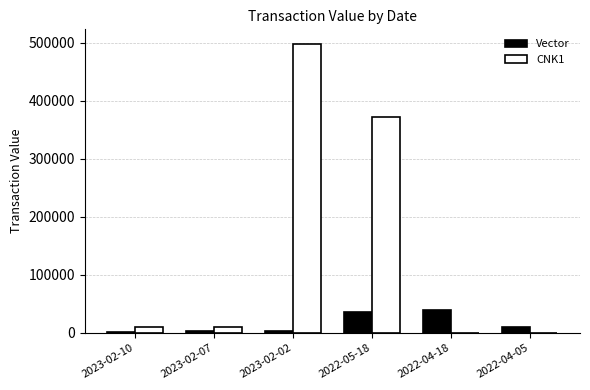

What is the greatest value displayed?

498390